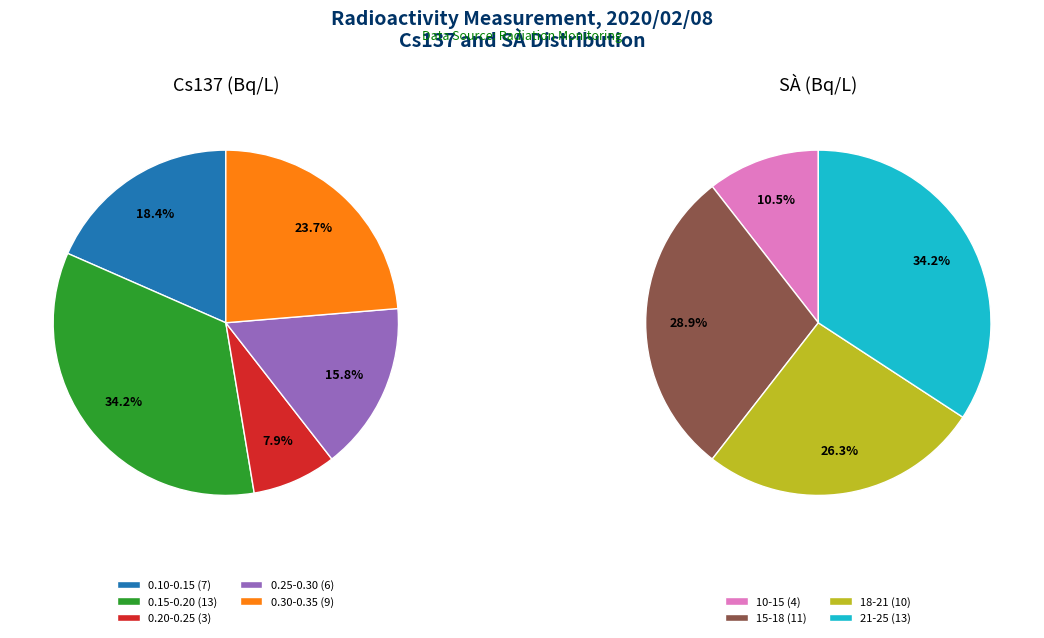

The 21 slice represents 7% of the pie. True or false?

False